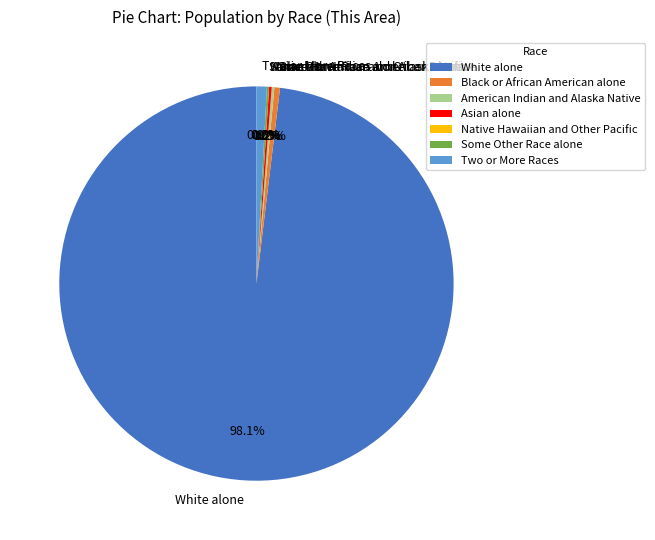

Between American Indian and Alaska Native and Black or African American alone, which is larger?

Black or African American alone